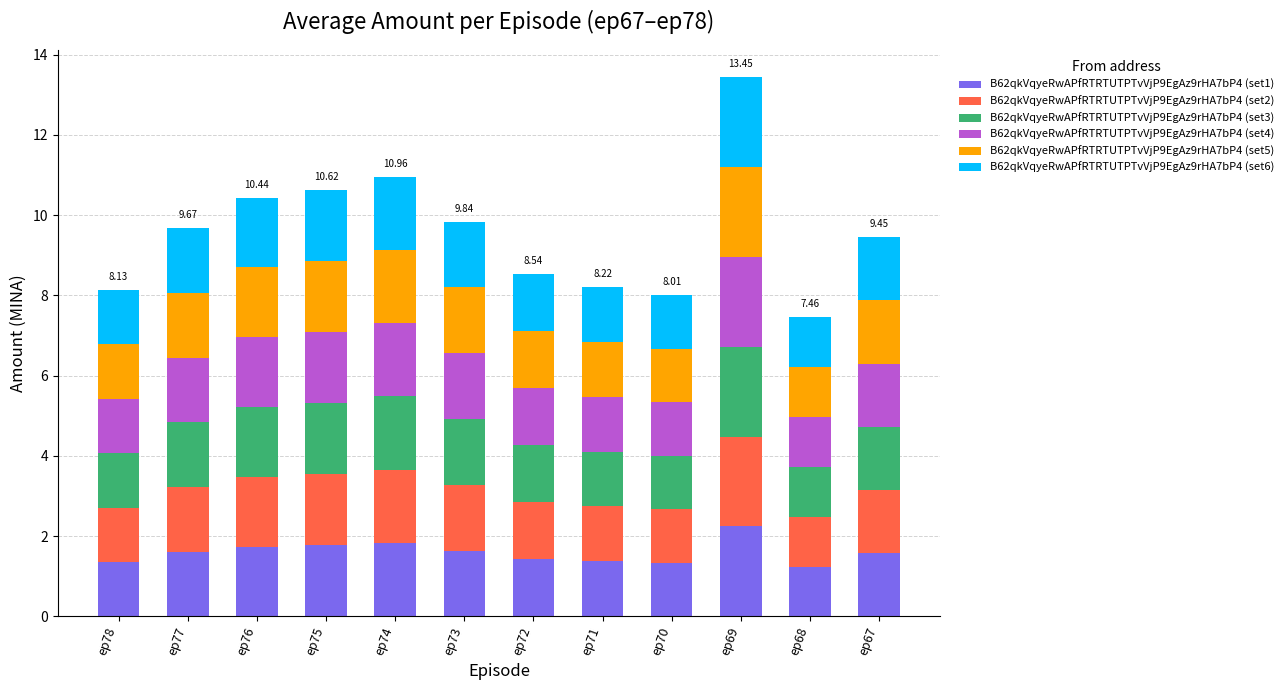

What is the total value across all series at ep78?

8.1